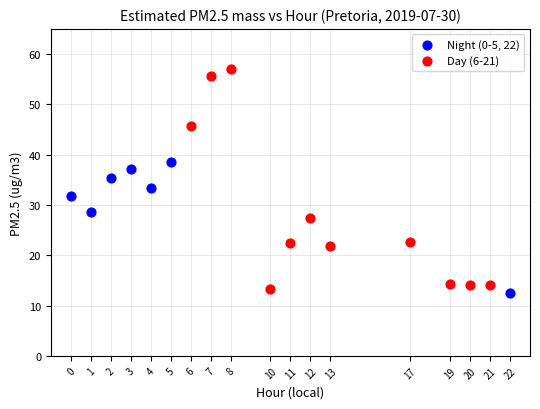

Which series contains the lowest Y value?

Night (0-5, 22)